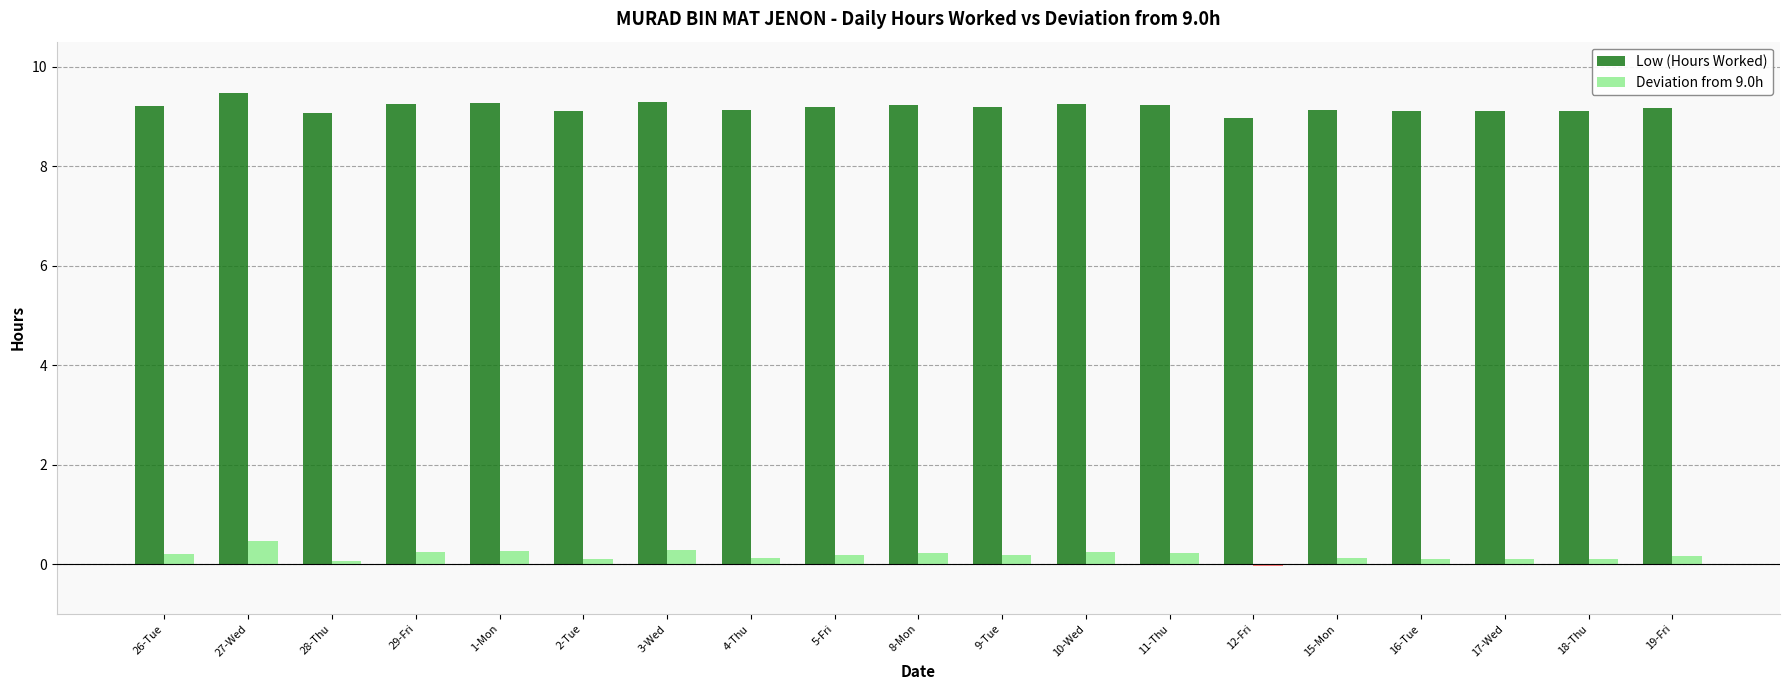

The value of Low (Hours Worked) at 5-Fri is 9.2. True or false?

True